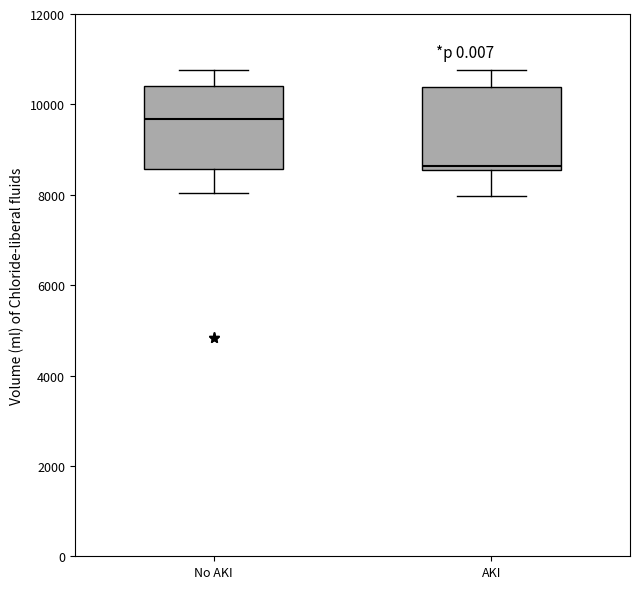

Reading left to right, read every box against the y-axis: the position of its median line, the range the box covers, and the ends of its whiskers. The values are not printed on the chart, so give them approximately, as read against the axis.

No AKI: median 9600, box 8600 to 10400, whiskers 8000 to 10800
AKI: median 8600 (just above the box's lower edge), box 8600 to 10400, whiskers 8000 to 10800